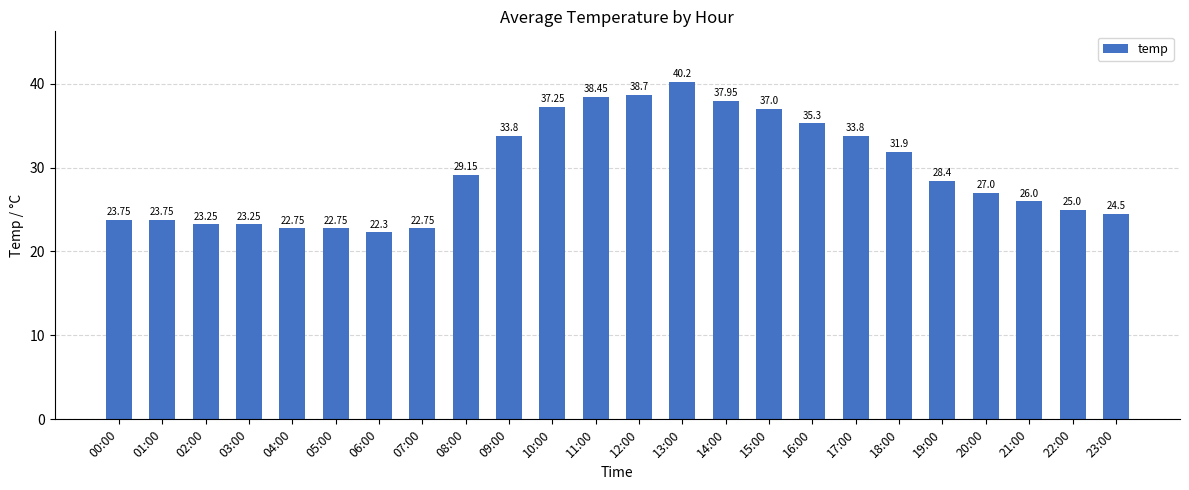

The value at 15:00 is 14.0. True or false?

False